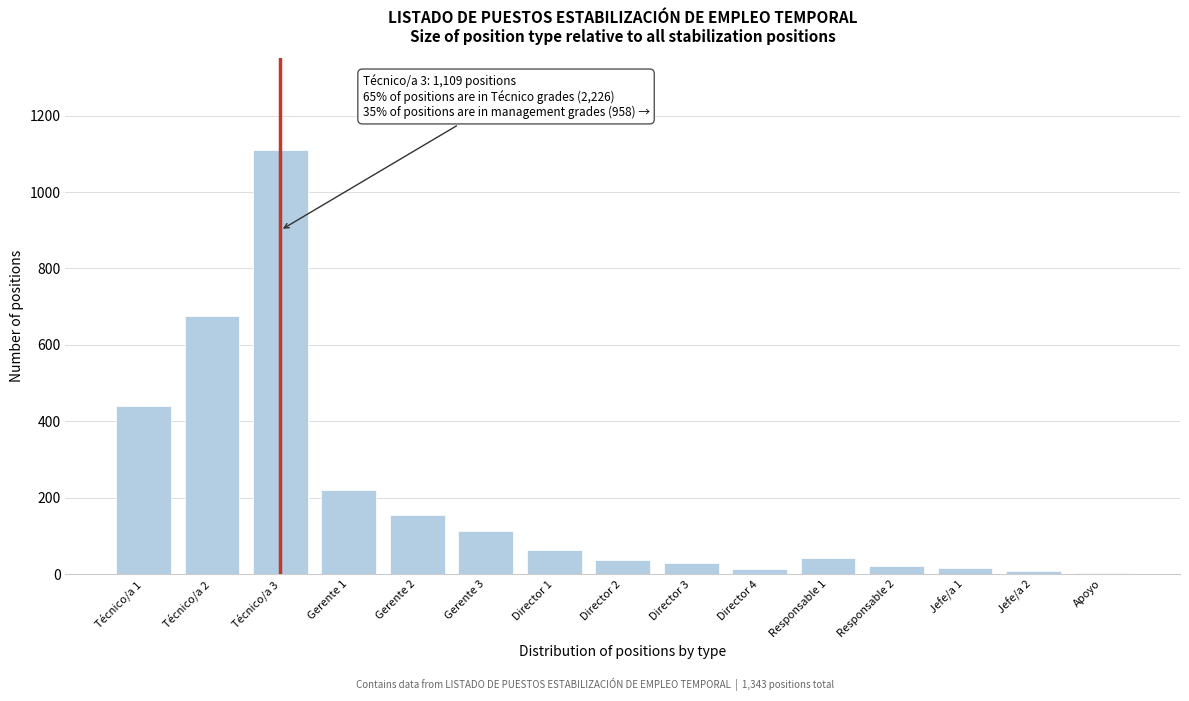

Approximately how many times larger is the value at Gerente 3 compared to Gerente 2?

0.7